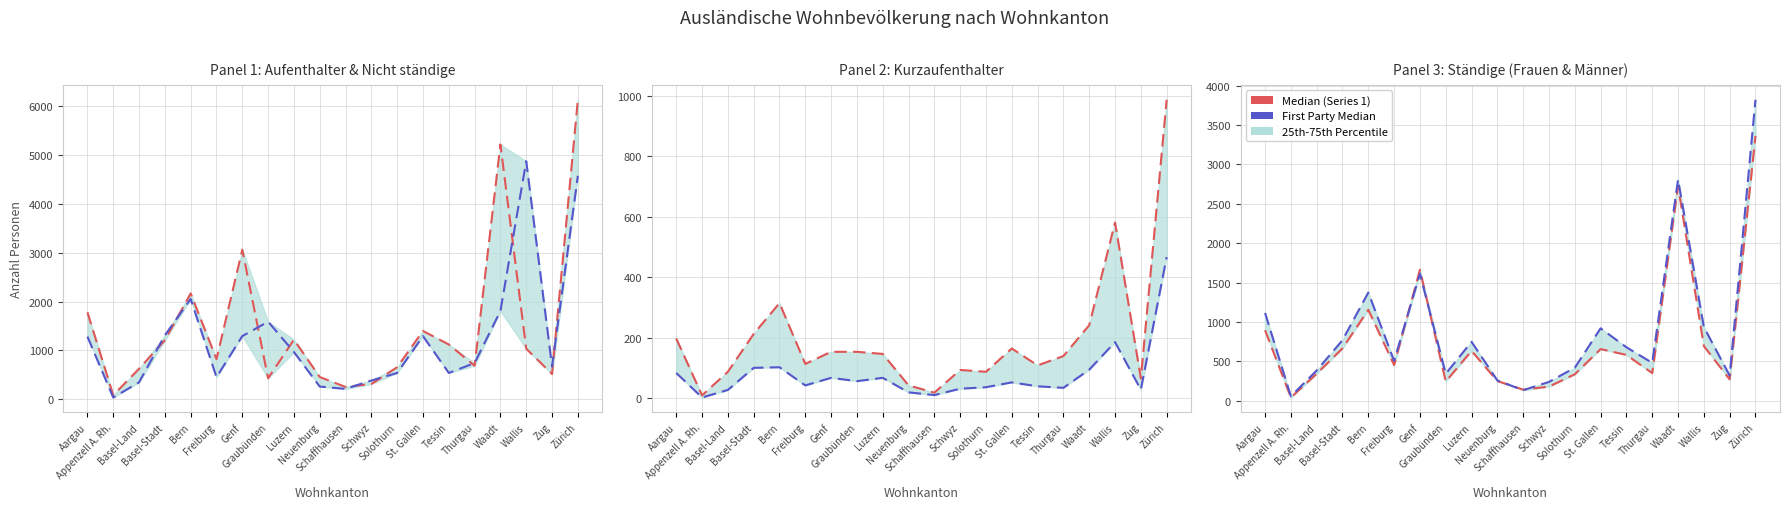

What is the minimum value shown in the chart?

3